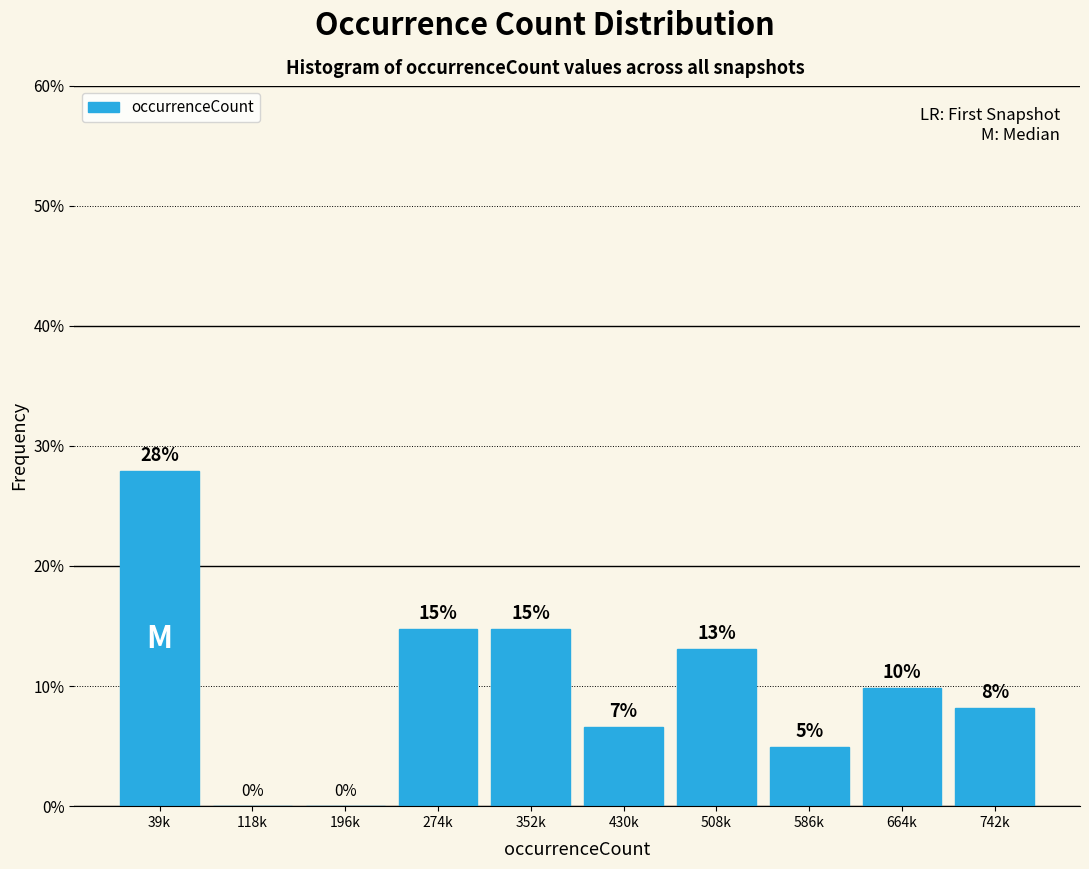

Are the bars horizontal?

No